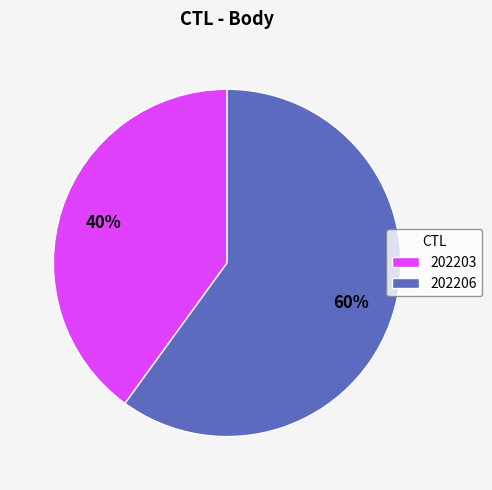

Is 202203 the majority of the pie?

No